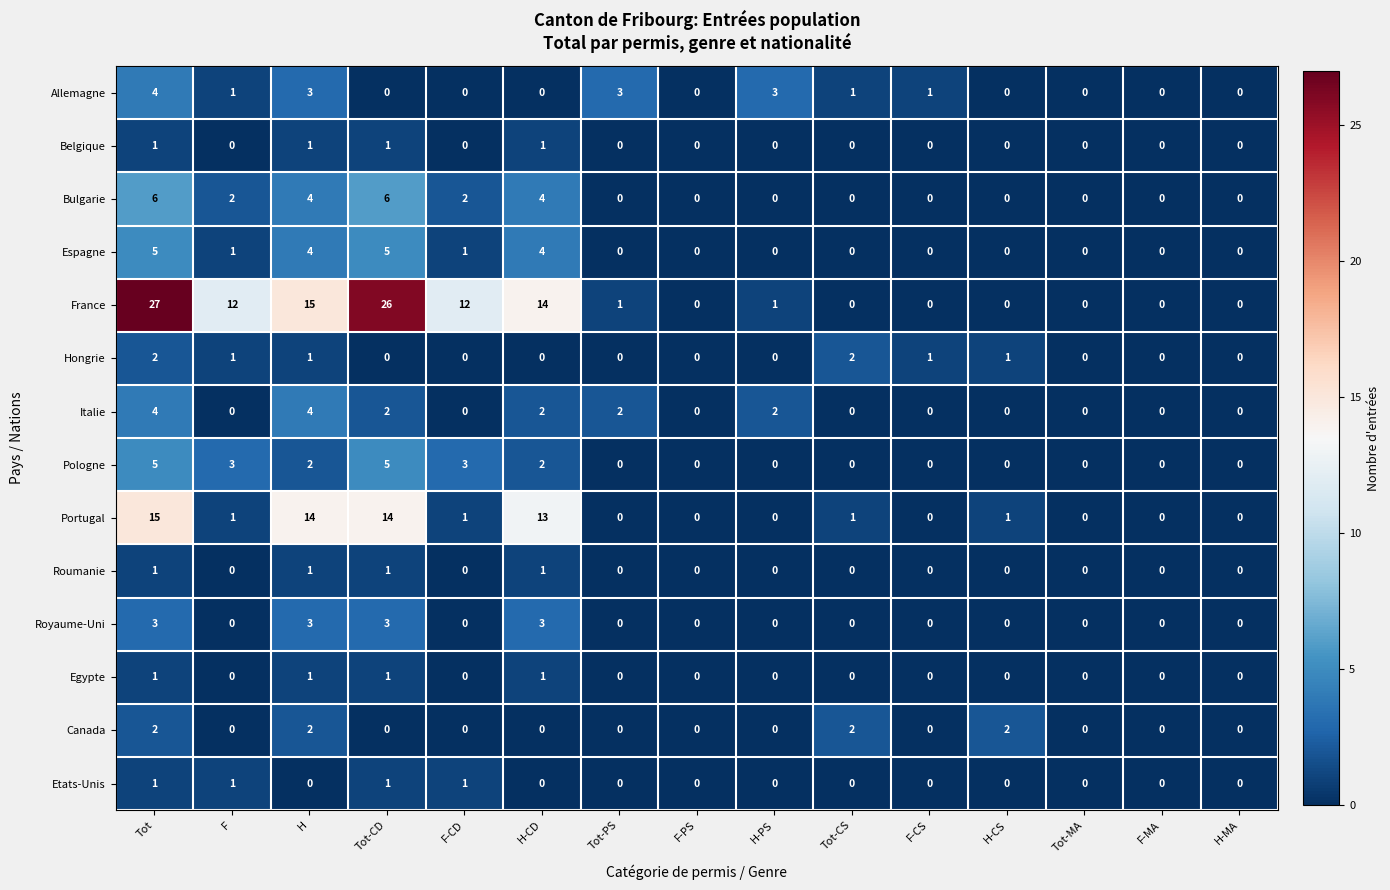

What is the difference between the highest and lowest values at F-CD?

12